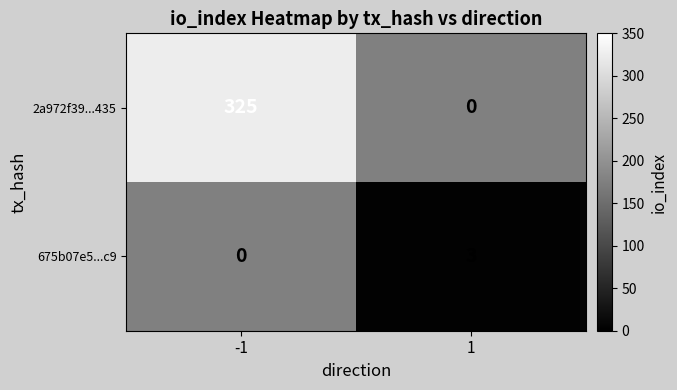

How many 675b07e5...c9 values are between 0 and 3?

2